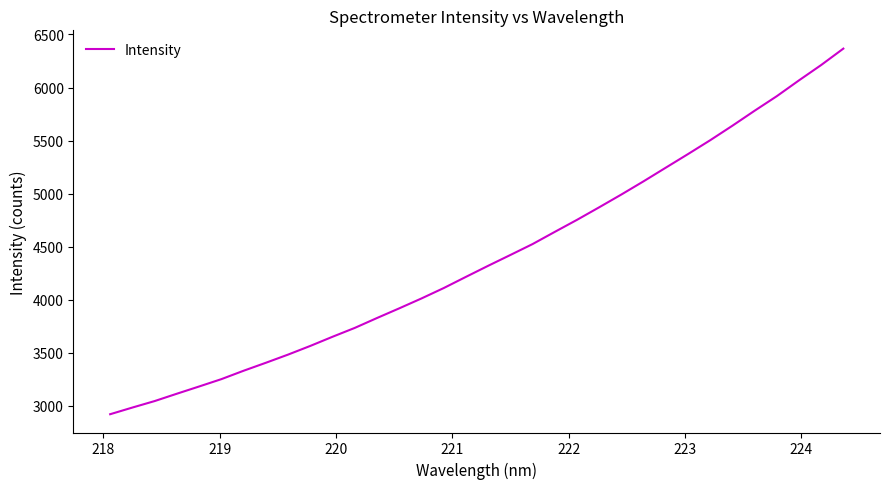

What is the difference between the maximum and minimum values?

3444.0